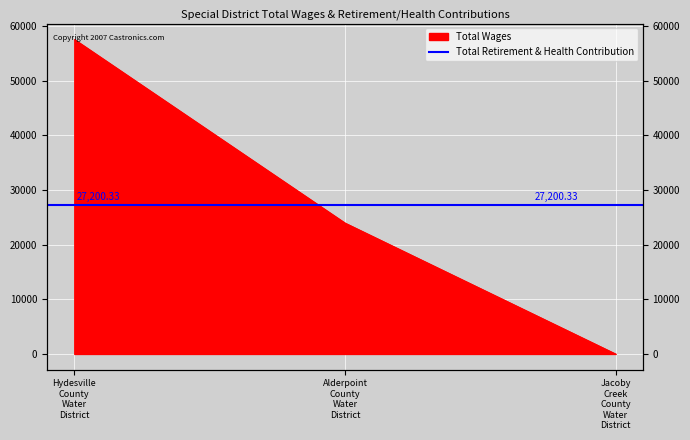

Is it true that the value at Jacoby Creek County Water District is 0?

True